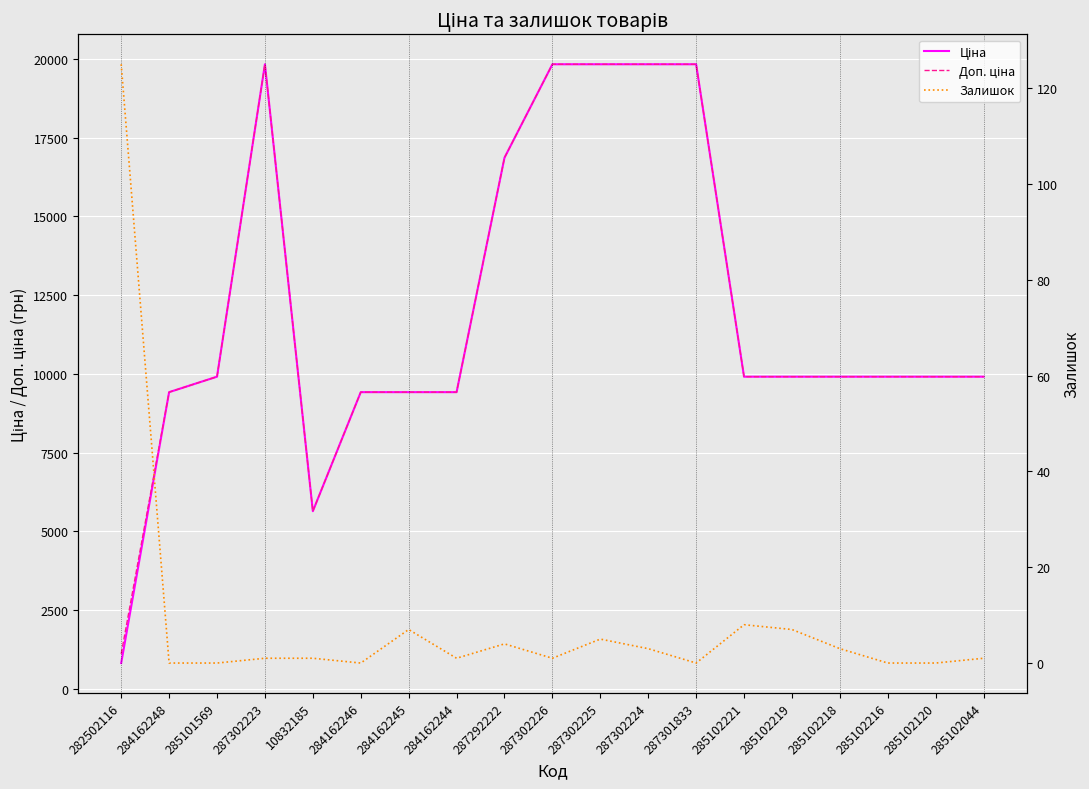

Reading right to left, transcribe all the data shown in this chart.

Ціна: 9908.5	9908.5	9908.5	9908.5	9908.5	9908.5	19831.1	19831.1	19831.1	19831.1	16863.2	9416.9	9416.9	9416.9	5636.0	19831.1	9908.5	9416.9	813.0
Доп. ціна: 9908.5	9908.5	9908.5	9908.5	9908.5	9908.5	19831.1	19831.1	19831.1	19831.1	16863.2	9416.9	9416.9	9416.9	5636.0	19831.1	9908.5	9416.9	1101.8
Залишок: 1.0	0.0	0.0	3.0	7.0	8.0	0.0	3.0	5.0	1.0	4.0	1.0	7.0	0.0	1.0	1.0	0.0	0.0	125.0